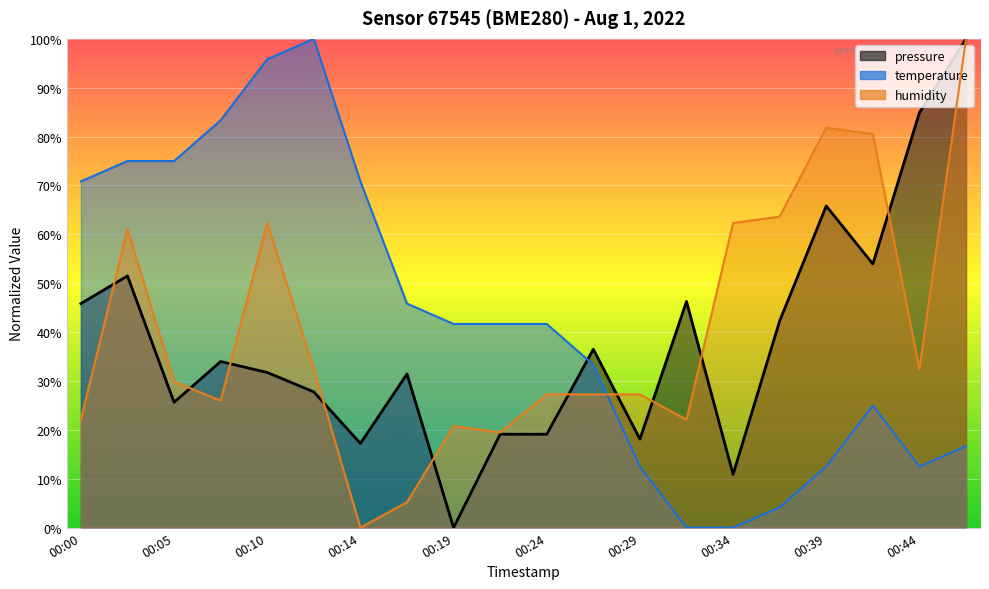

At 00:02, list the series in order from smallest to largest.

pressure, humidity, temperature